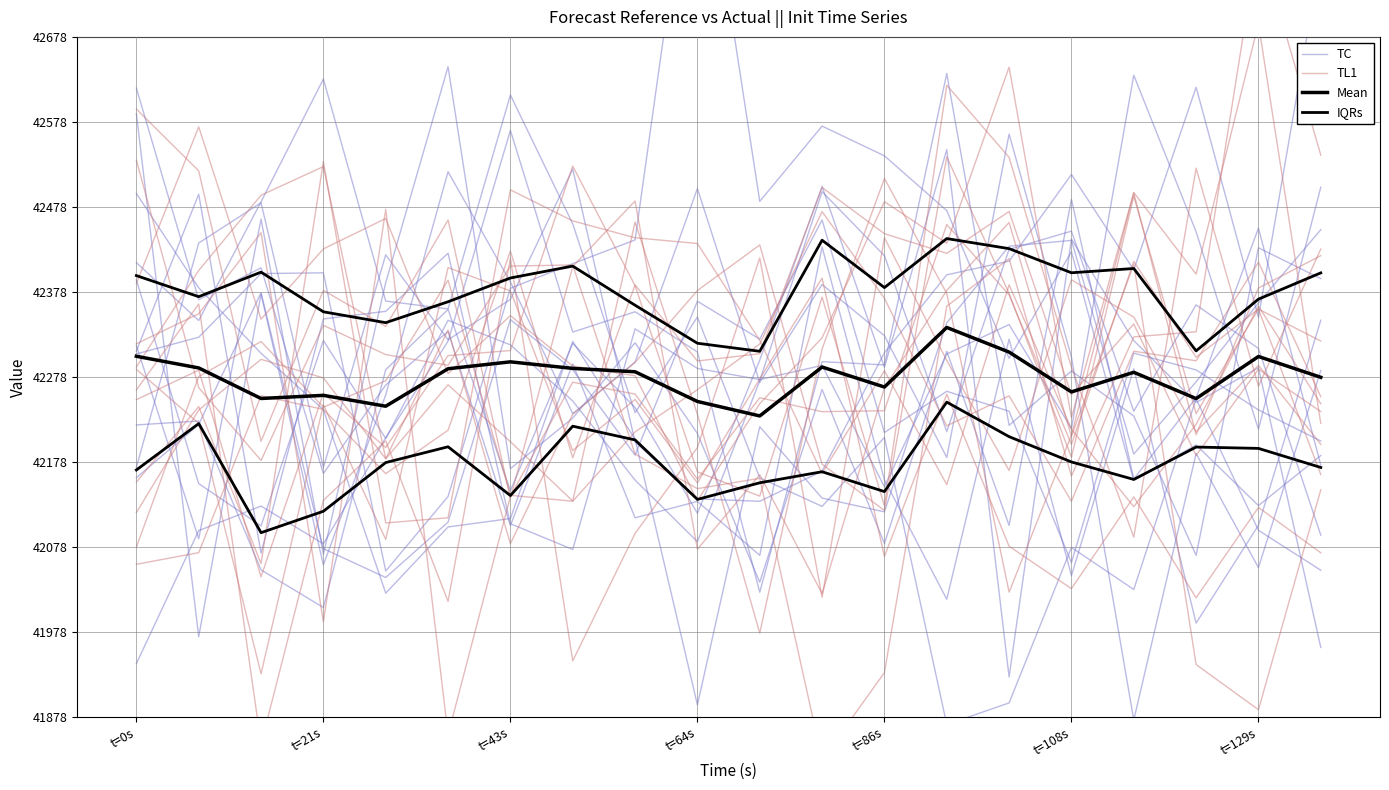

What is the maximum value for TC?

42628.2